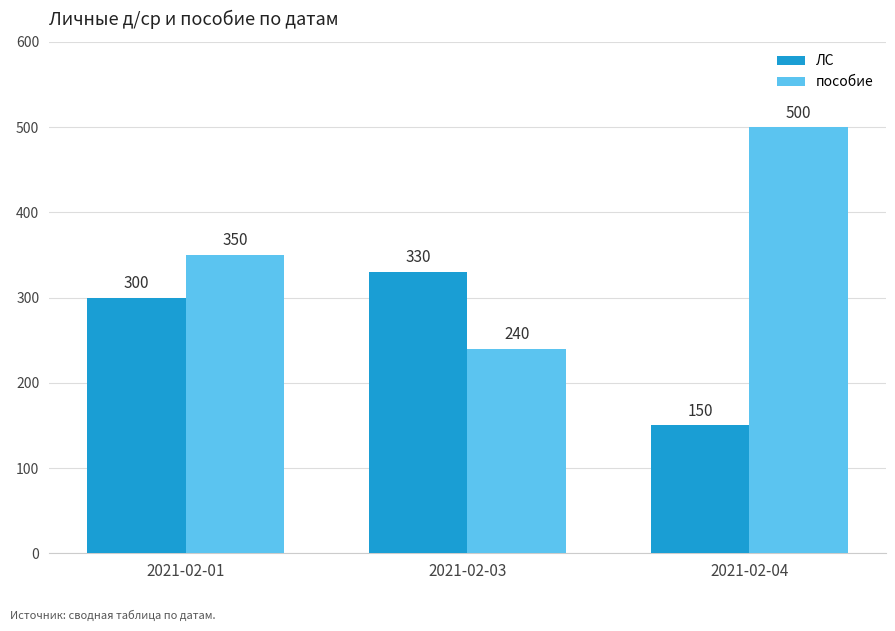

Count the number of data series in this chart.

2